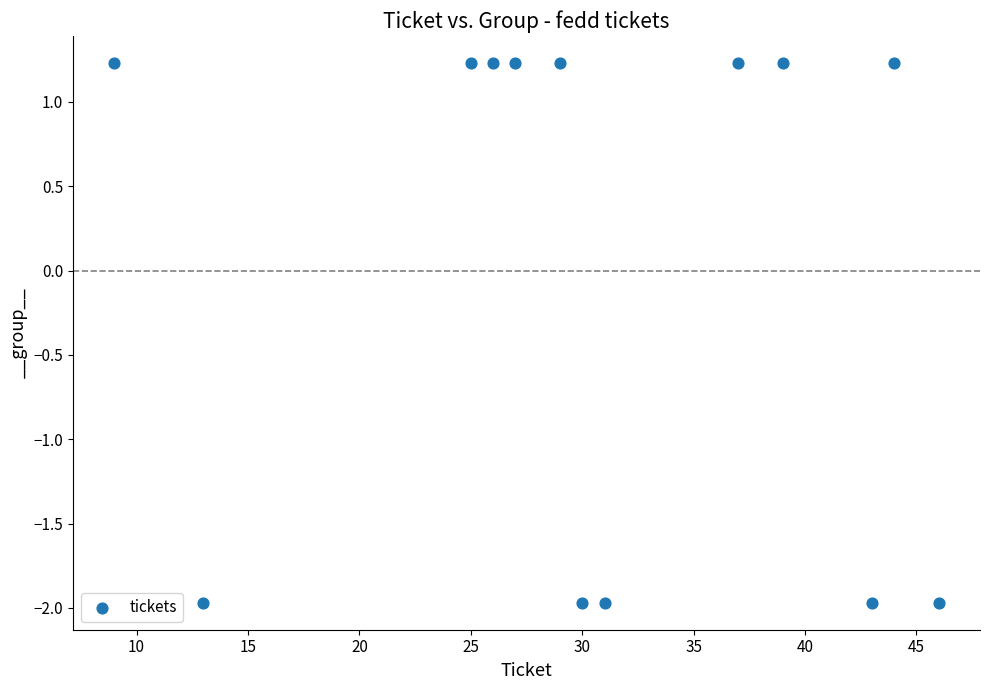

What is the range of Y values (max minus min)?

3.2